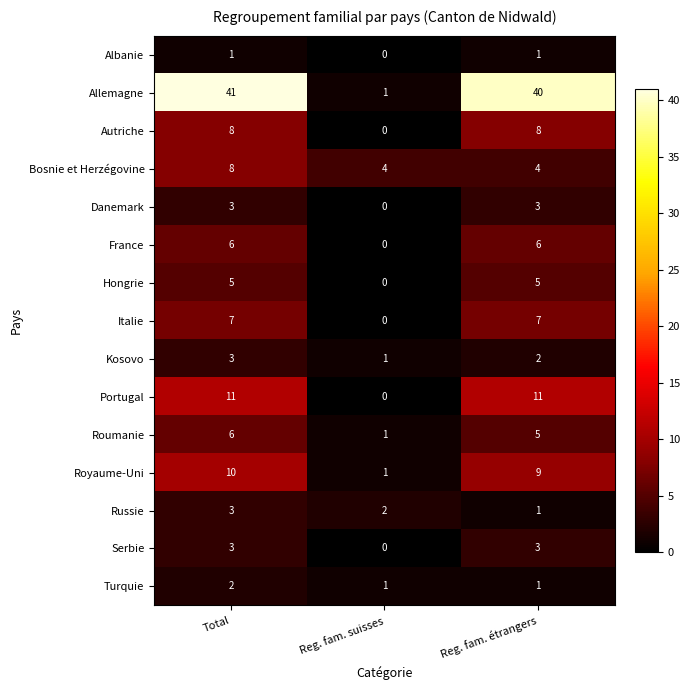

What is the total value across all series at Reg. fam. suisses?

11